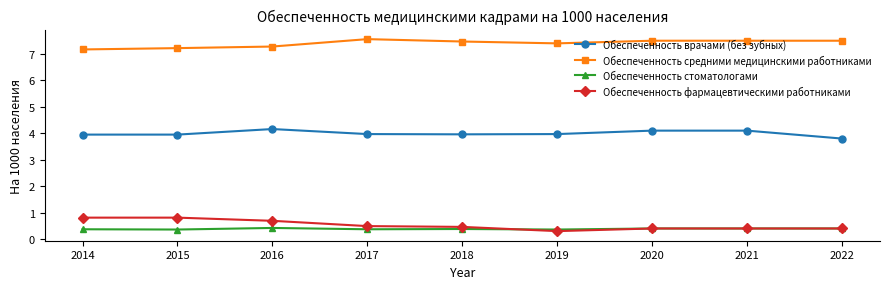

The value of Обеспеченность средними медицинскими работниками at 2021 is 12.0. True or false?

False